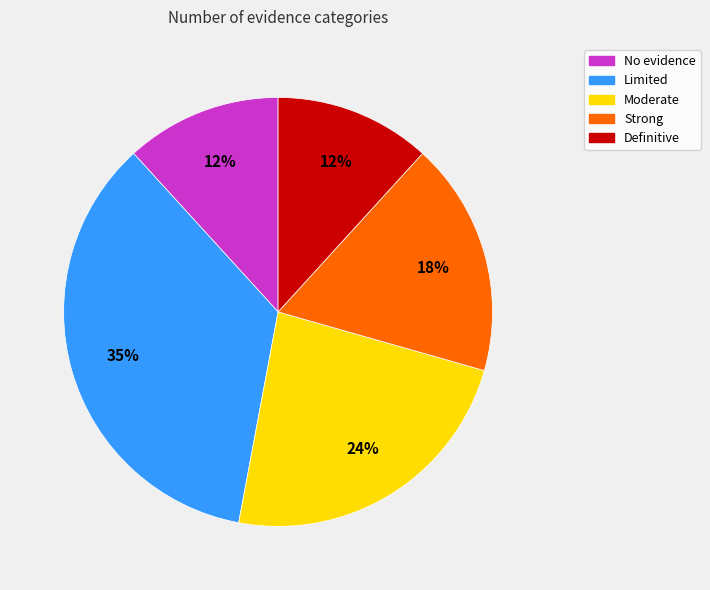

Which slice is the largest?

Limited